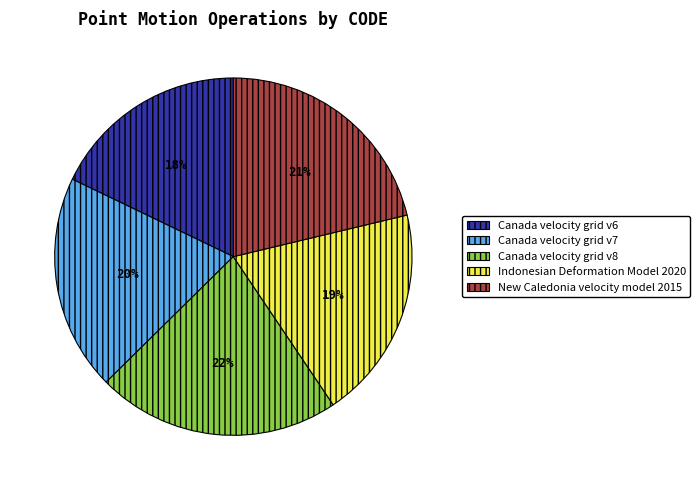

Combined, do Canada velocity grid v8 and Canada velocity grid v6 account for over 50%?

No